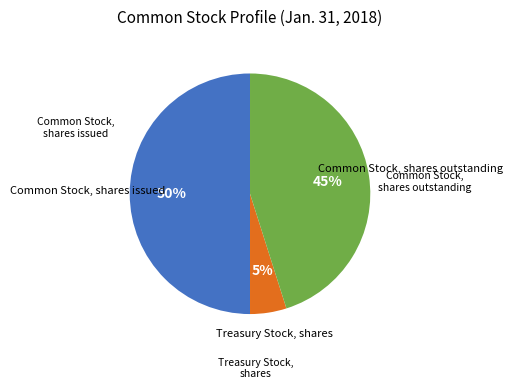

To the nearest percent, what is the average slice percentage?

33%